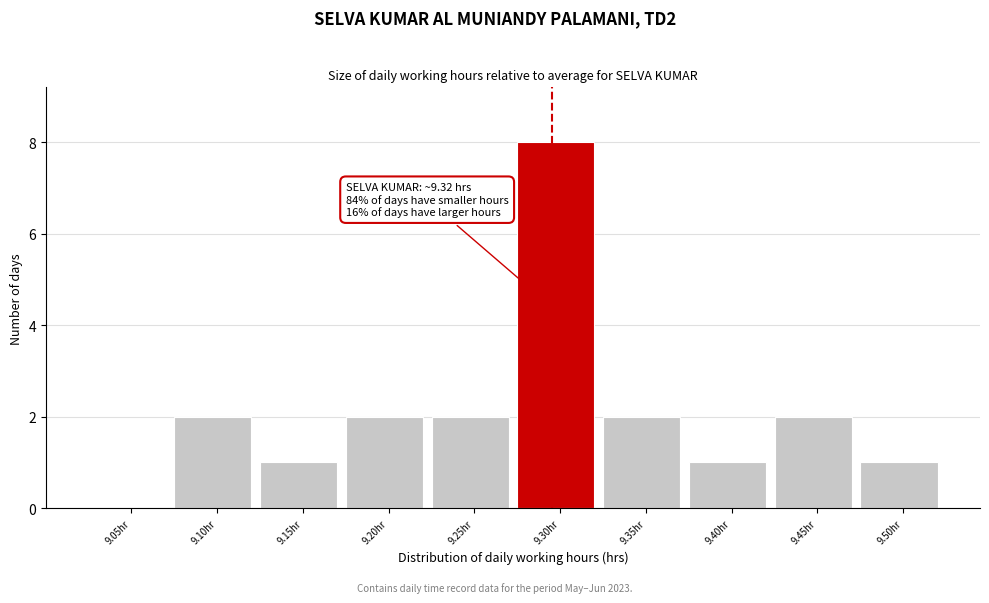

Reading left to right, what are all the values shown in this chart?

9.05hr=0	9.10hr=2	9.15hr=1	9.20hr=2	9.25hr=2	9.30hr=8	9.35hr=2	9.40hr=1	9.45hr=2	9.50hr=1